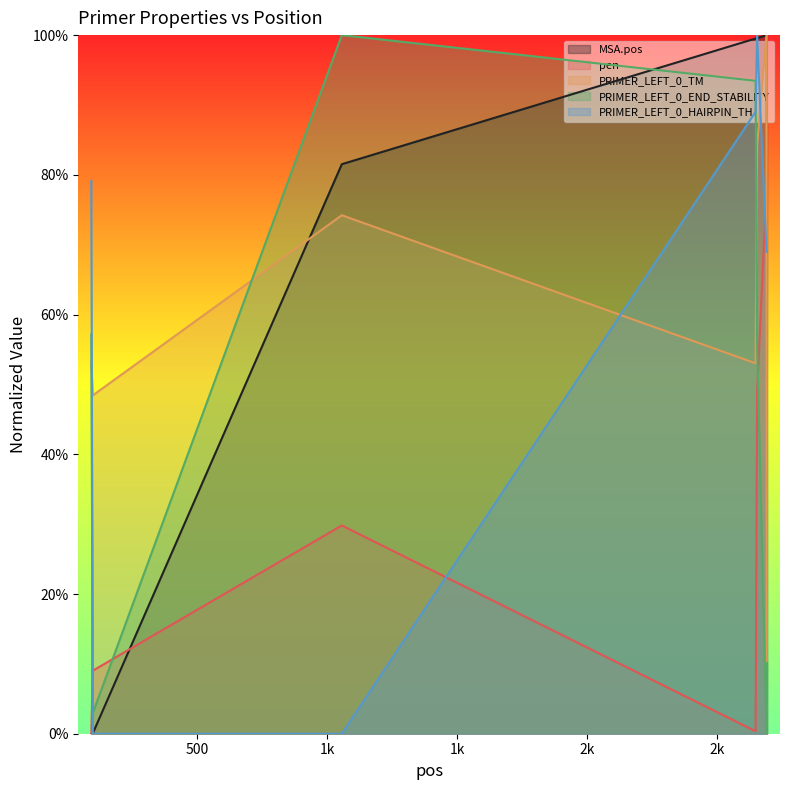

What is the spread (max minus min) of values at 92?

0.8